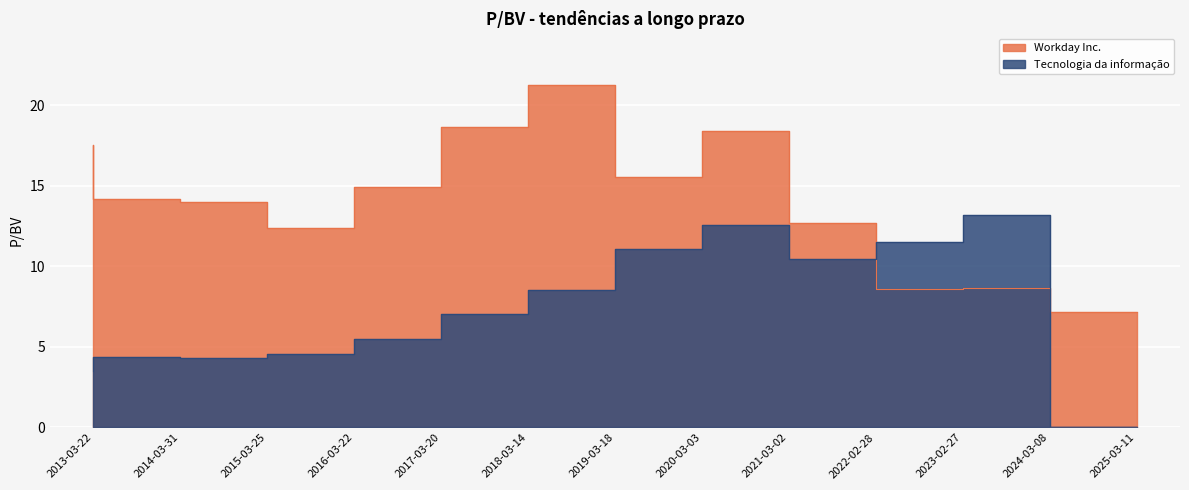

The value of Tecnologia da informação at 2019-03-18 is 8.5. True or false?

True